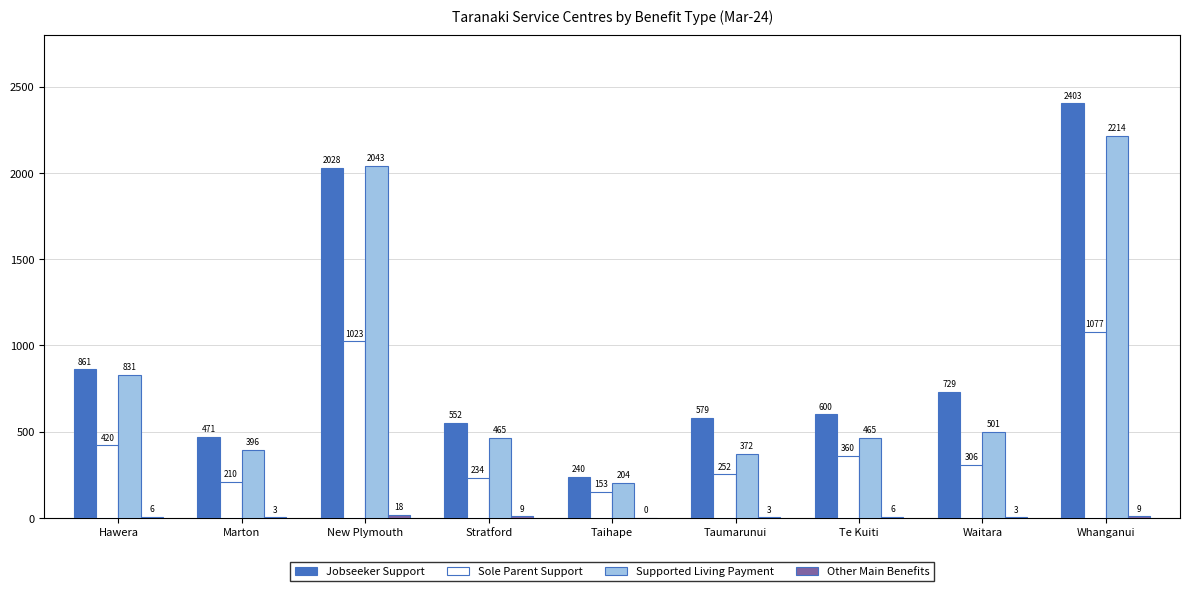

What is the maximum value shown in the chart?

2403